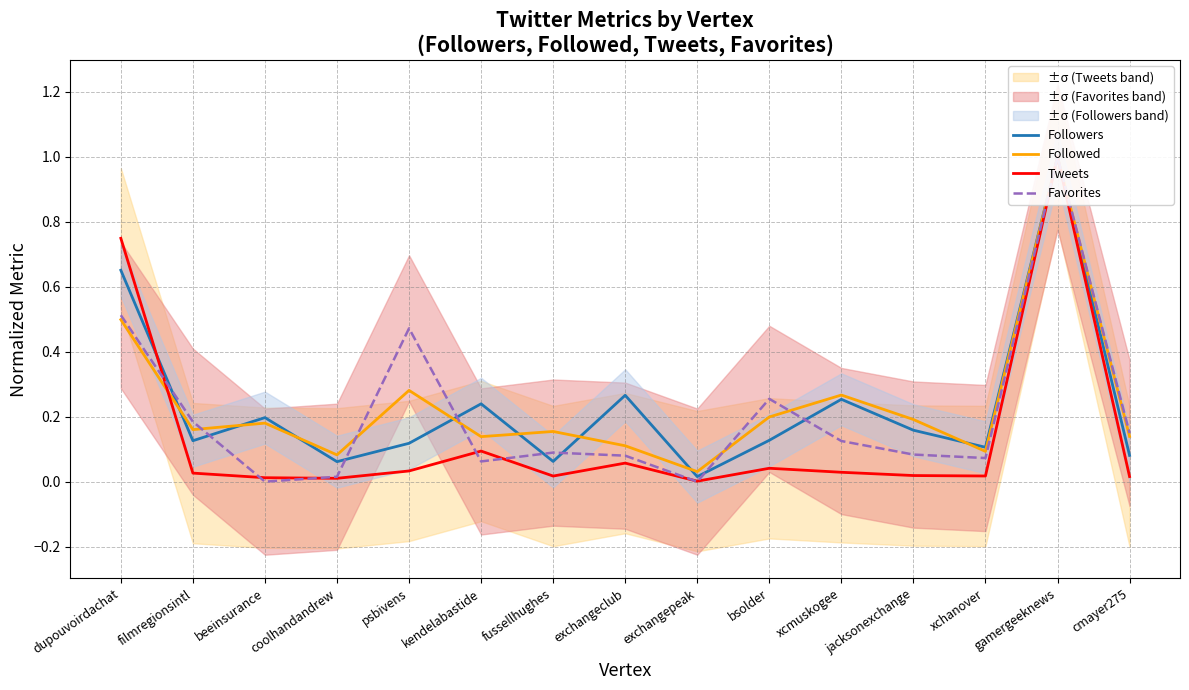

The value of Favorites at psbivens is 0.5. True or false?

True